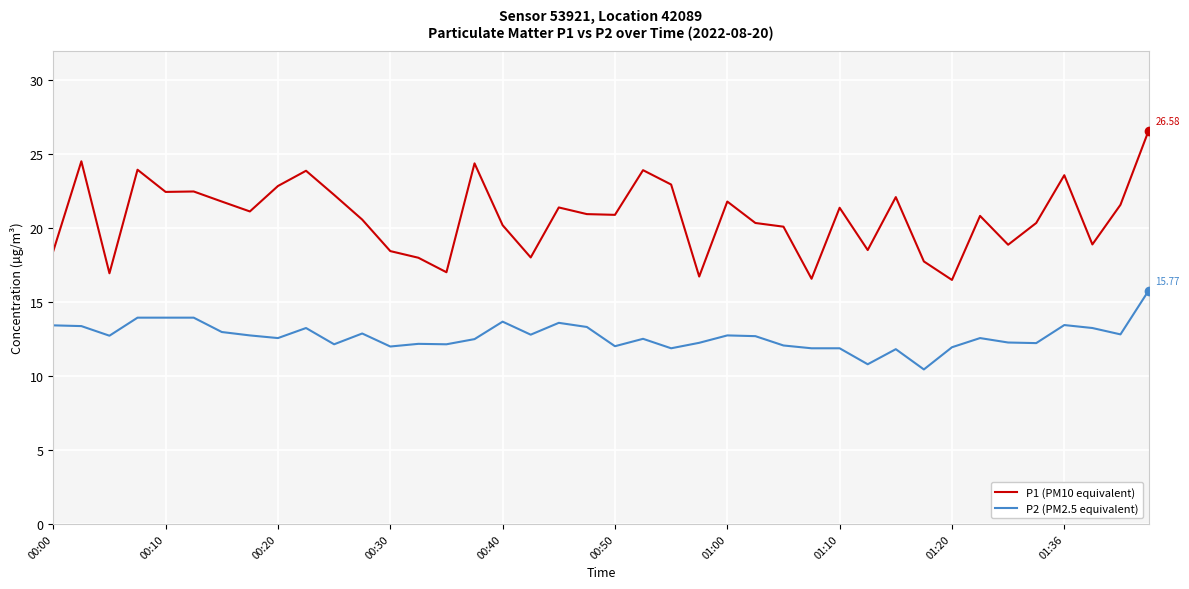

What is the difference between the maximum and minimum values in the P2 (PM2.5 equivalent) series?

5.3